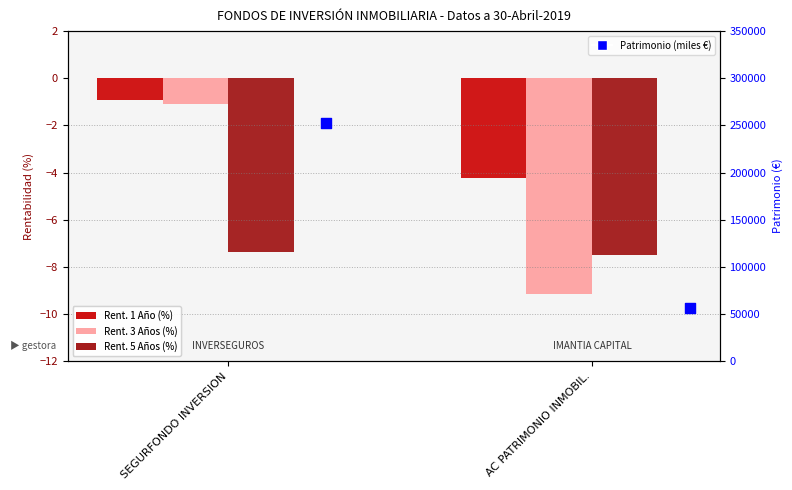

Which series contains the lowest Y value?

Rent. 3 Años (%)